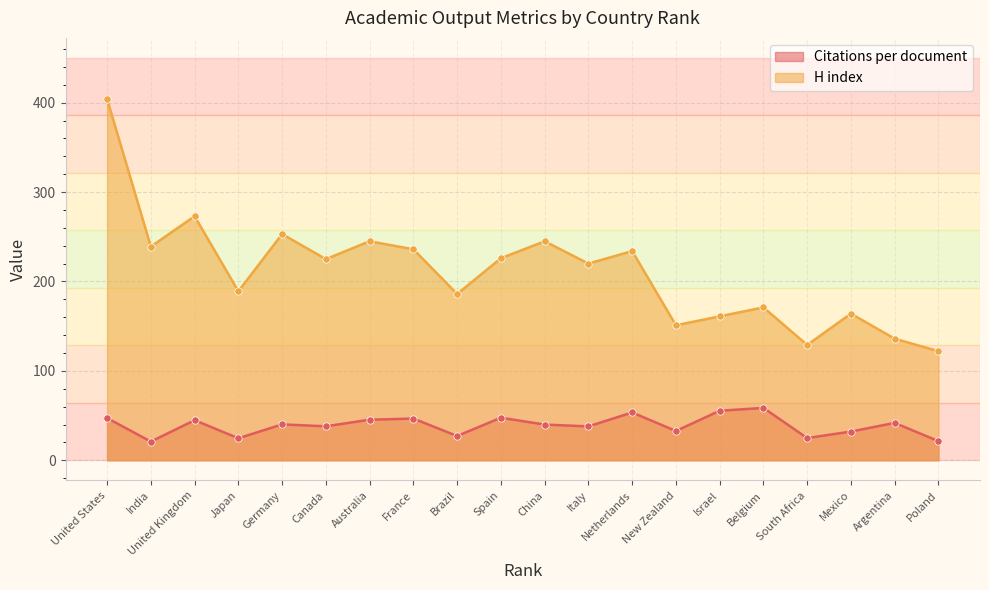

At how many categories does at least one series exceed 388?

1